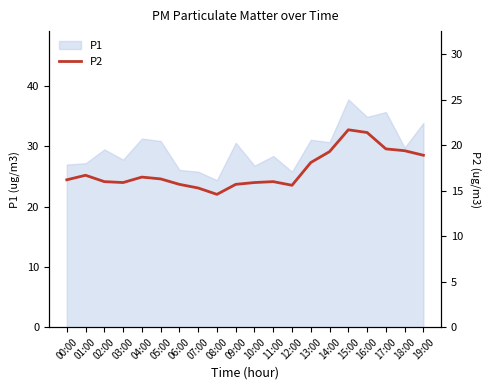

Reading left to right, list all the values displayed in this chart.

16.2	16.7	16.0	15.9	16.5	16.3	15.7	15.3	14.6	15.7	15.9	16.0	15.6	18.1	19.3	21.7	21.4	19.6	19.4	18.9